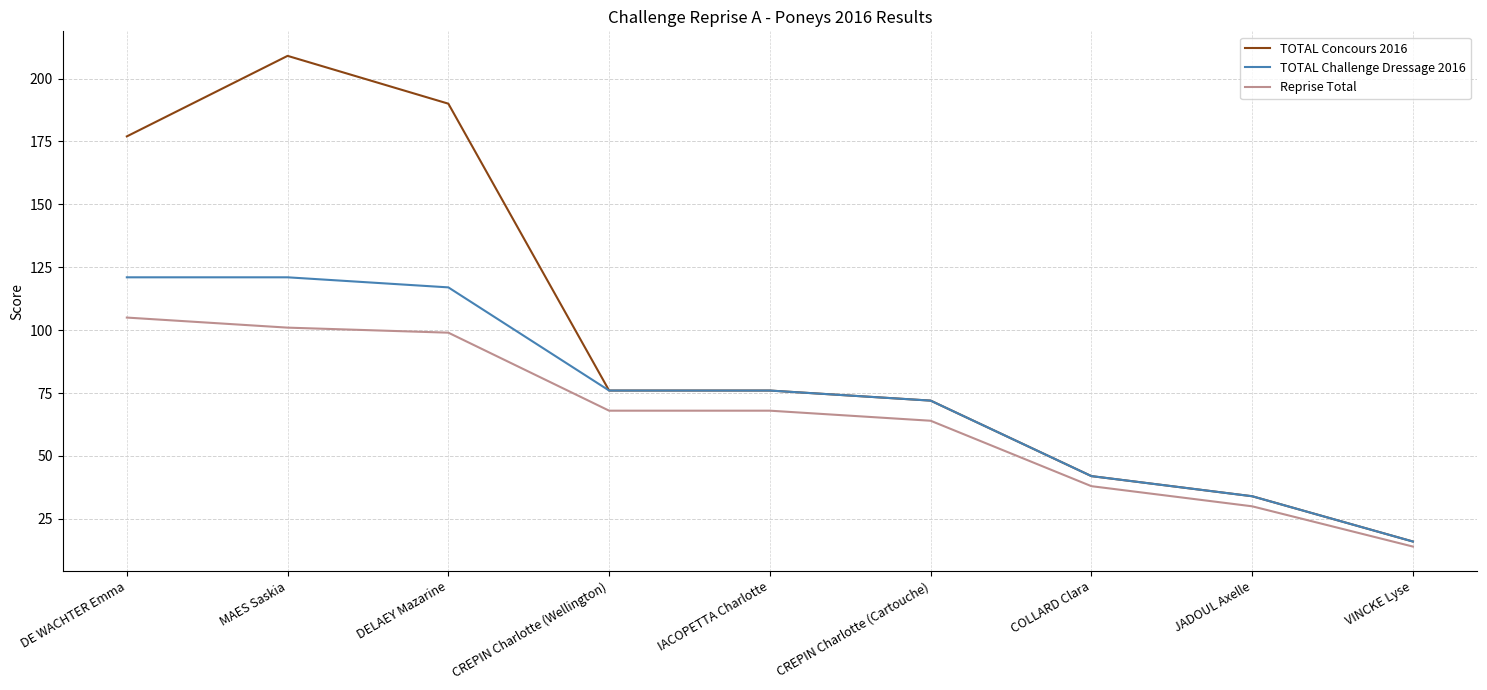

What position from the right is COLLARD Clara?

3